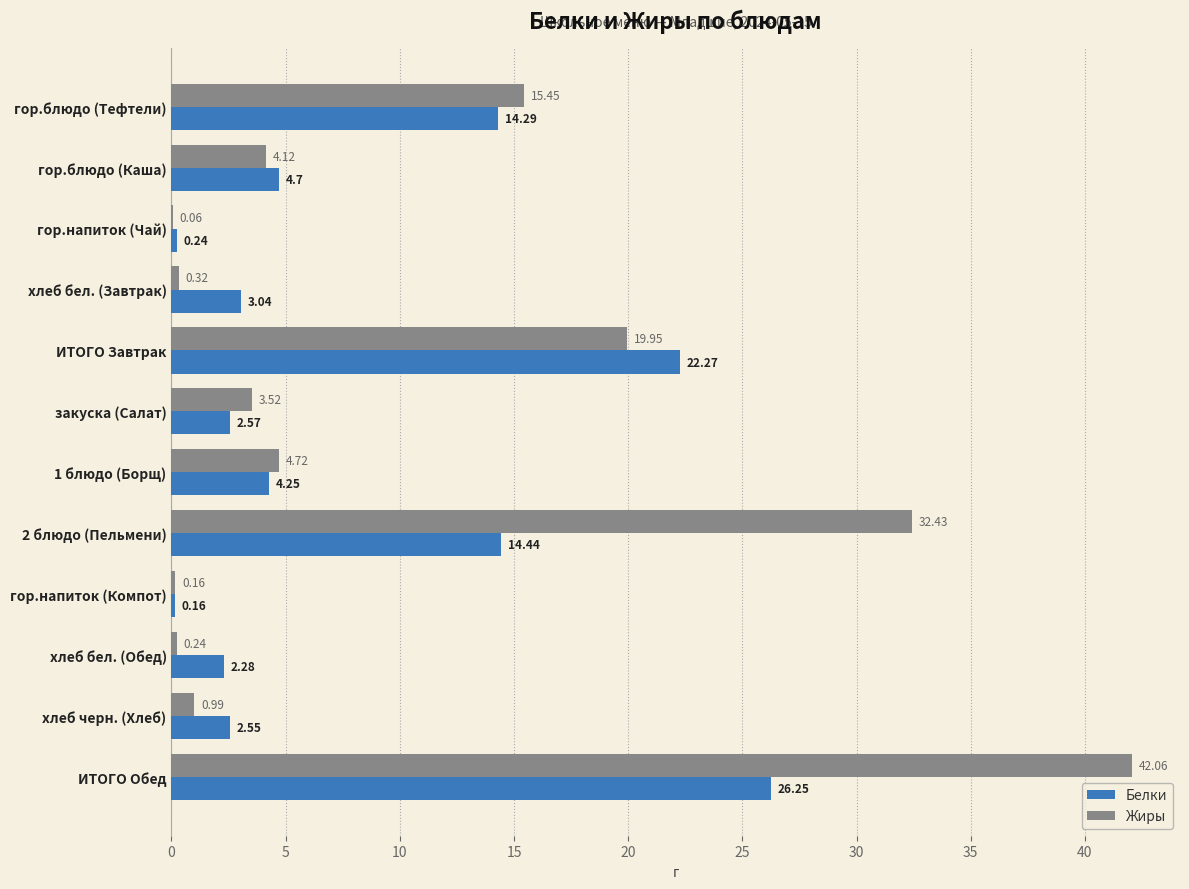

Where is Белки nearest to the value 13?

гор.блюдо (Тефтели)